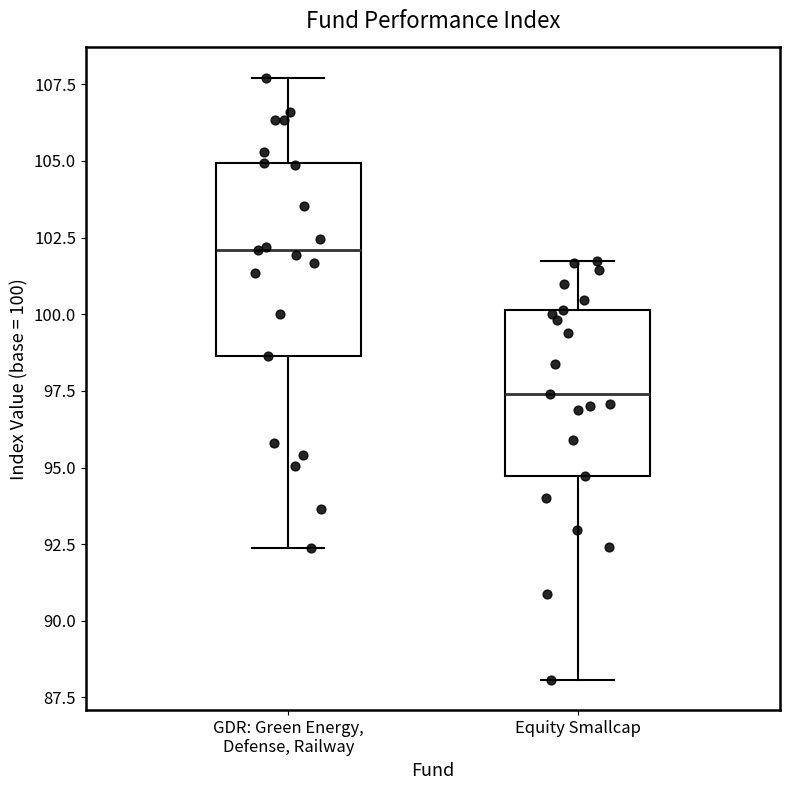

Where is the upper edge of the box for GDR: Green Energy, Defense, Railway on the y-axis? The values are not printed on the chart, so give them approximately, as read against the axis.

105.0